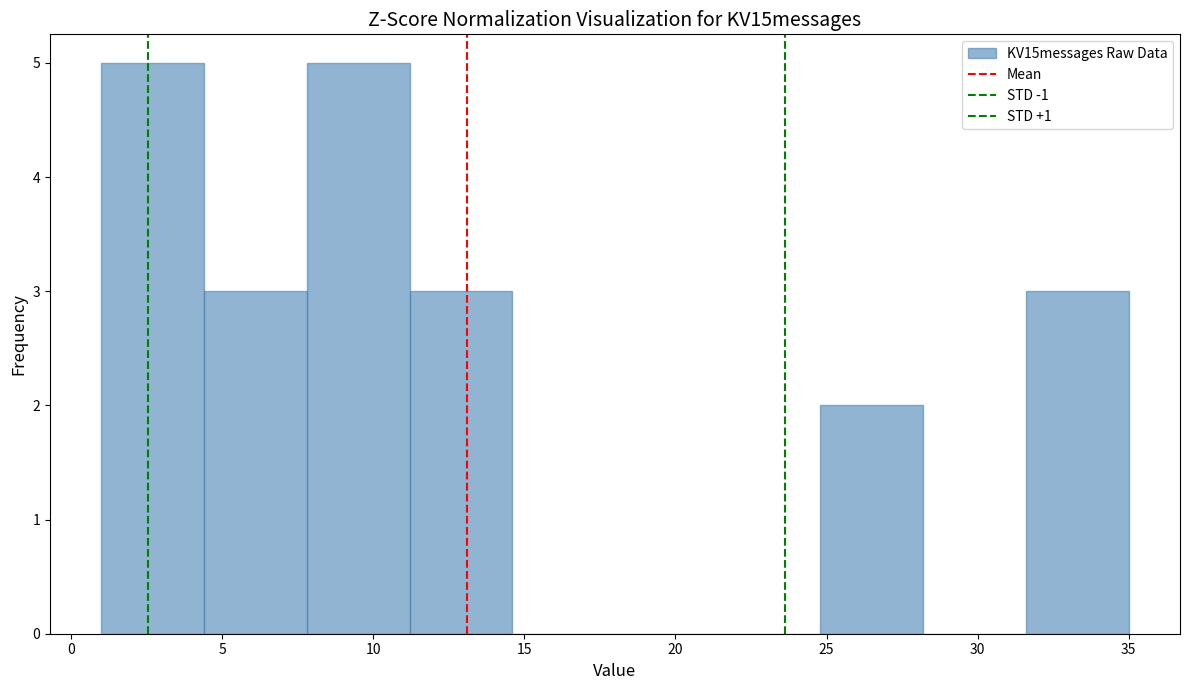

Reading left to right, list every bar in this chart as the range it spans on the x-axis followed by its height. Neither the bar edges nor the heights are printed on the chart, so give them approximately, as read against the axes.

1.0 to 4.4: 5
4.4 to 7.8: 3
7.8 to 11.2: 5
11.2 to 14.6: 3
14.6 to 18.0: 0
18.0 to 21.4: 0
21.4 to 24.8: 0
24.8 to 28.2: 2
28.2 to 31.6: 0
31.6 to 35.0: 3